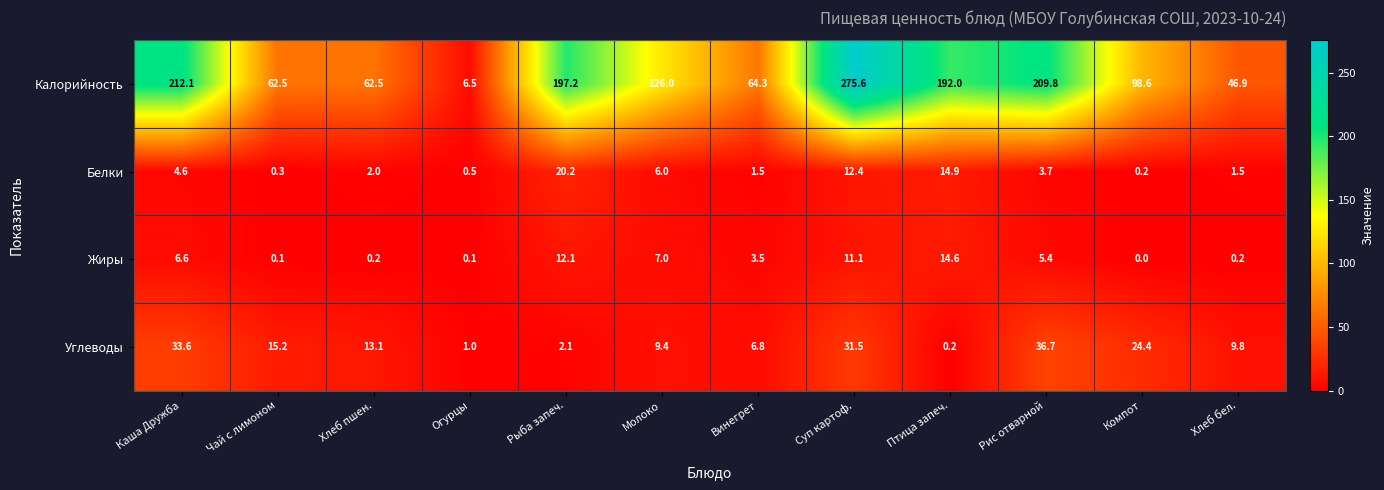

At Чай с лимоном, list the series in order from smallest to largest.

Жиры, Белки, Углеводы, Калорийность